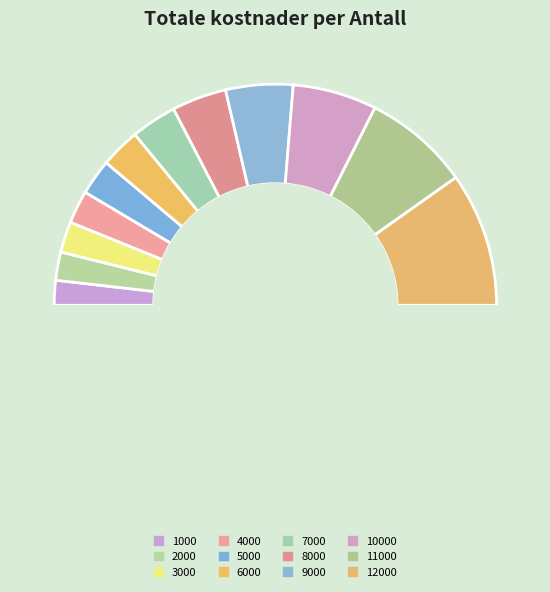

To the nearest percent, what percentage of the pie is 10000?

12%